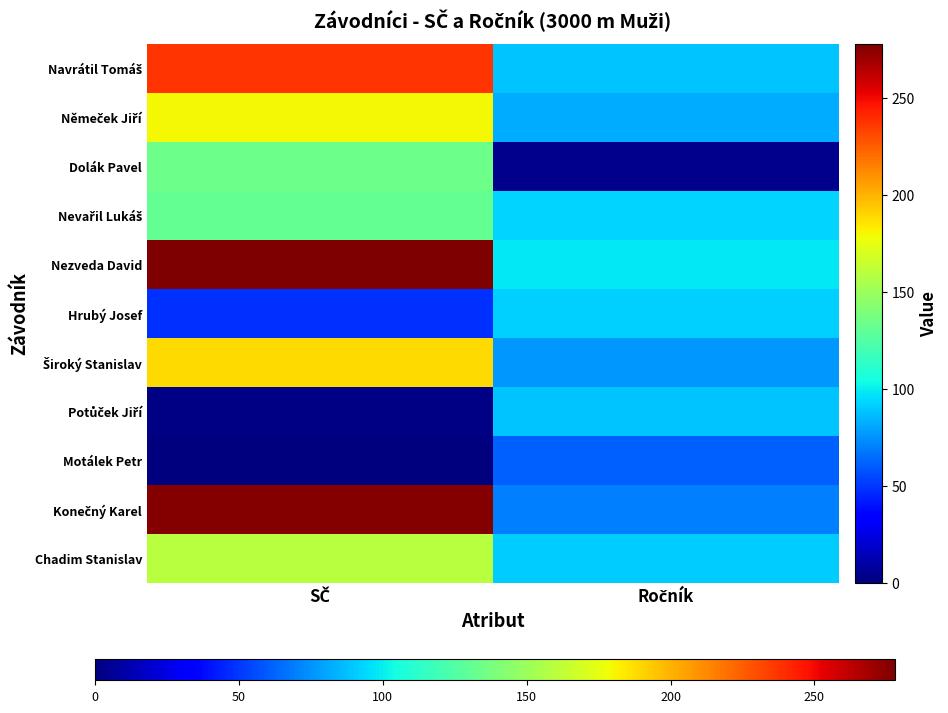

Count the number of data series in this chart.

11